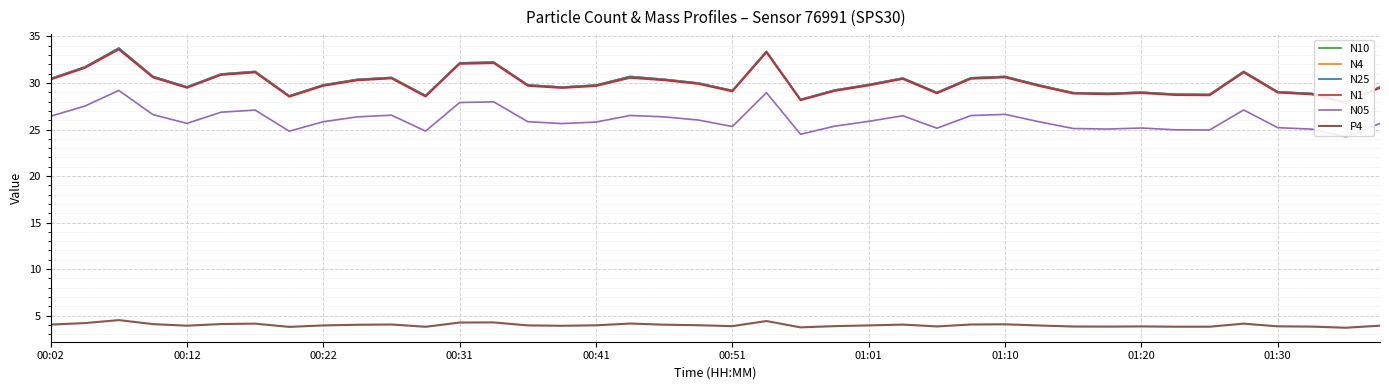

How many distinct data groups are displayed?

6